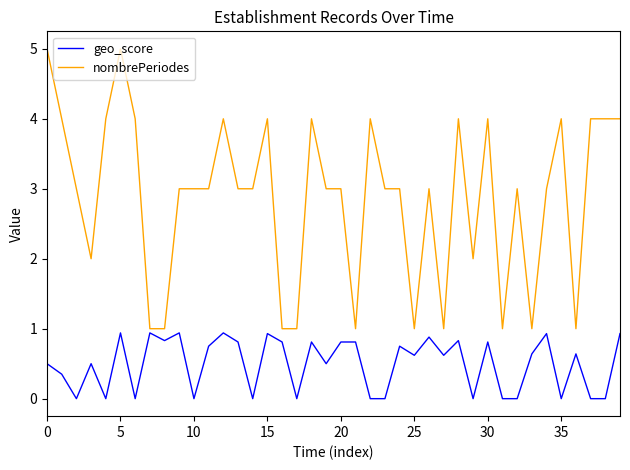

Which series has the largest total across all categories?

nombrePeriodes